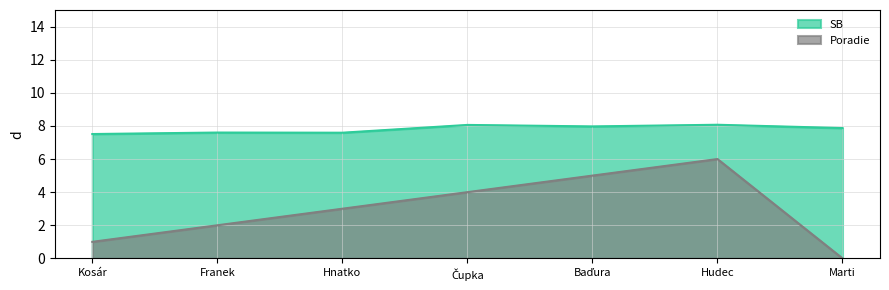

Rank the series at Hnatko from lowest to highest value.

Poradie, SB